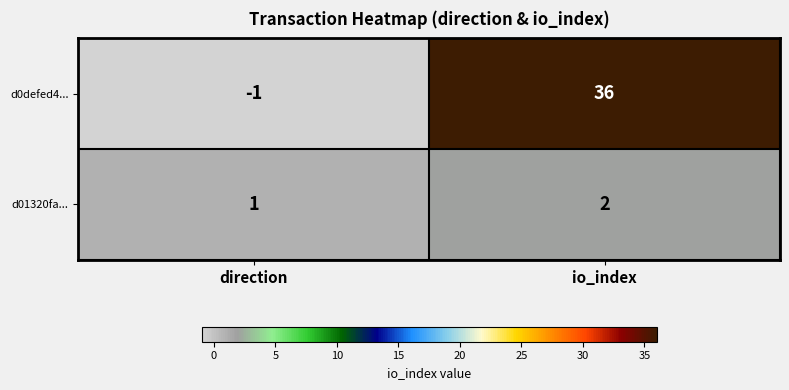

Rank the categories by d0defed4... value from highest to lowest.

io_index, direction